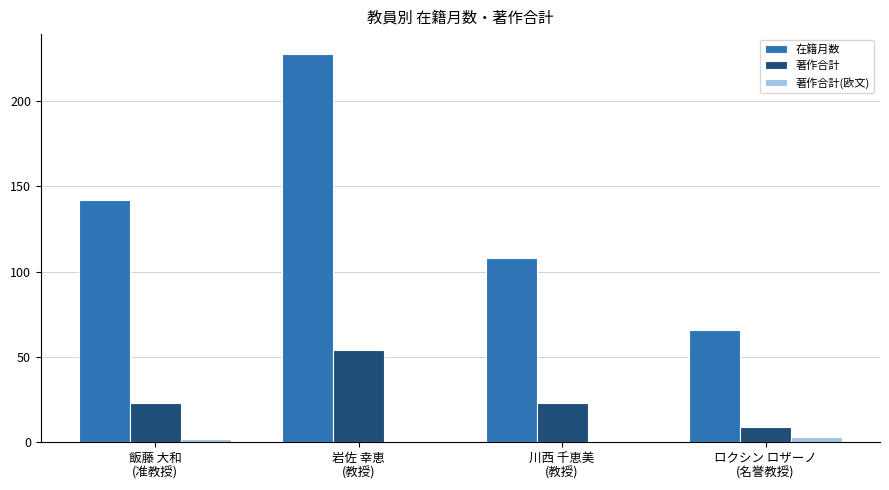

The value of 在籍月数 at ロクシン ロザーノ
(名誉教授) is 23. True or false?

False